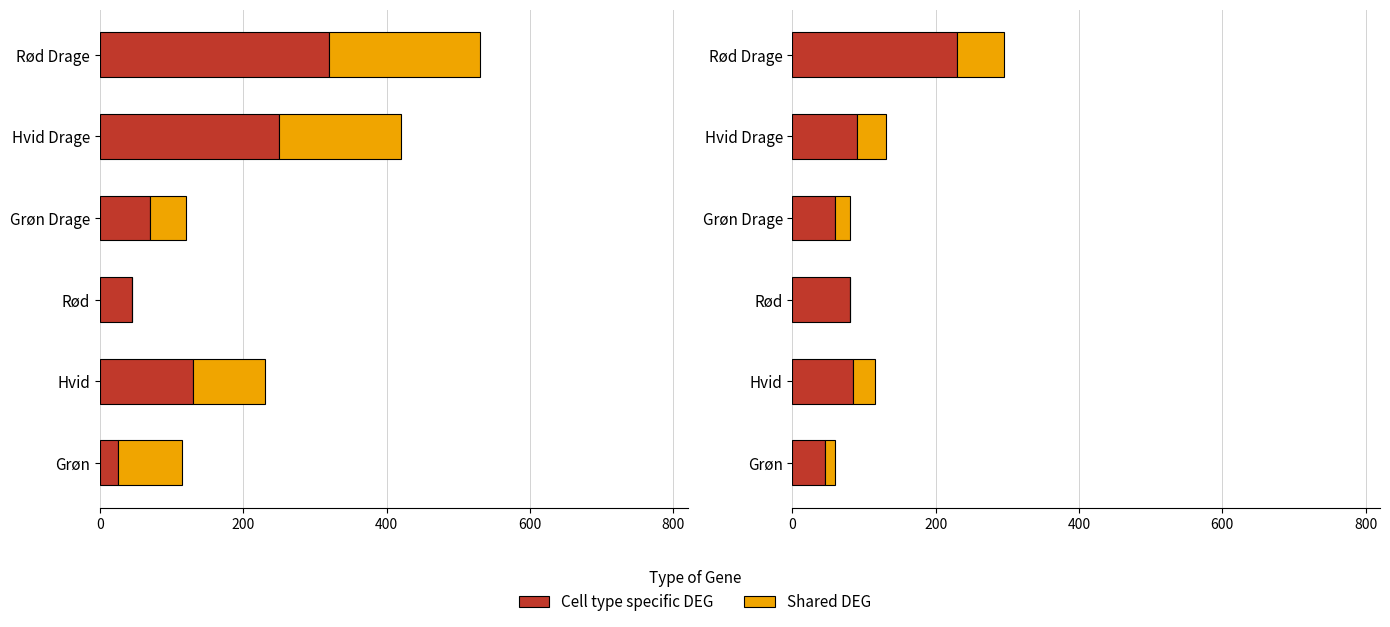

Which series has the largest total across all categories?

Cell type specific DEG